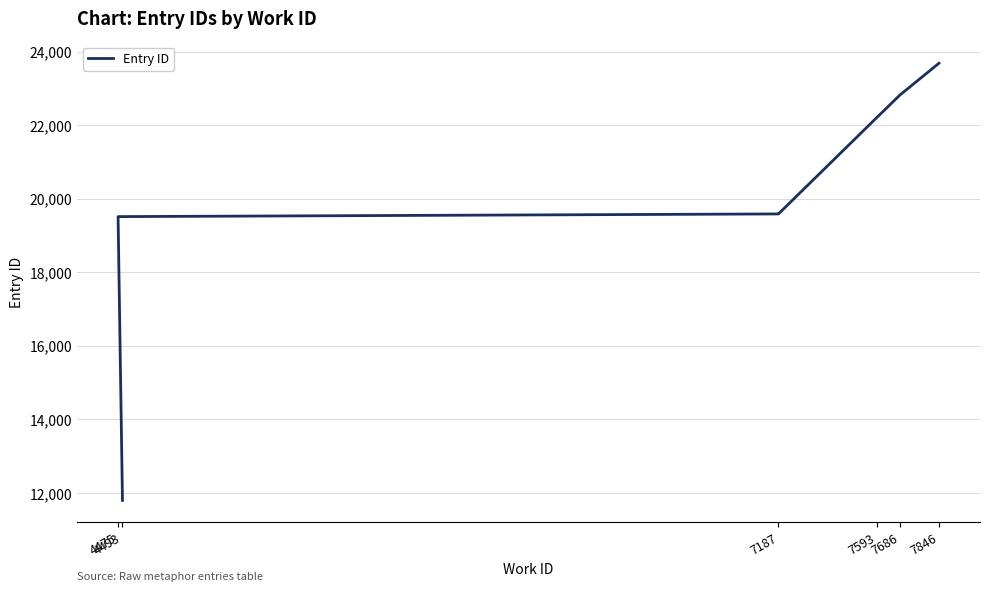

Where is the data nearest to the value 17740?

4475